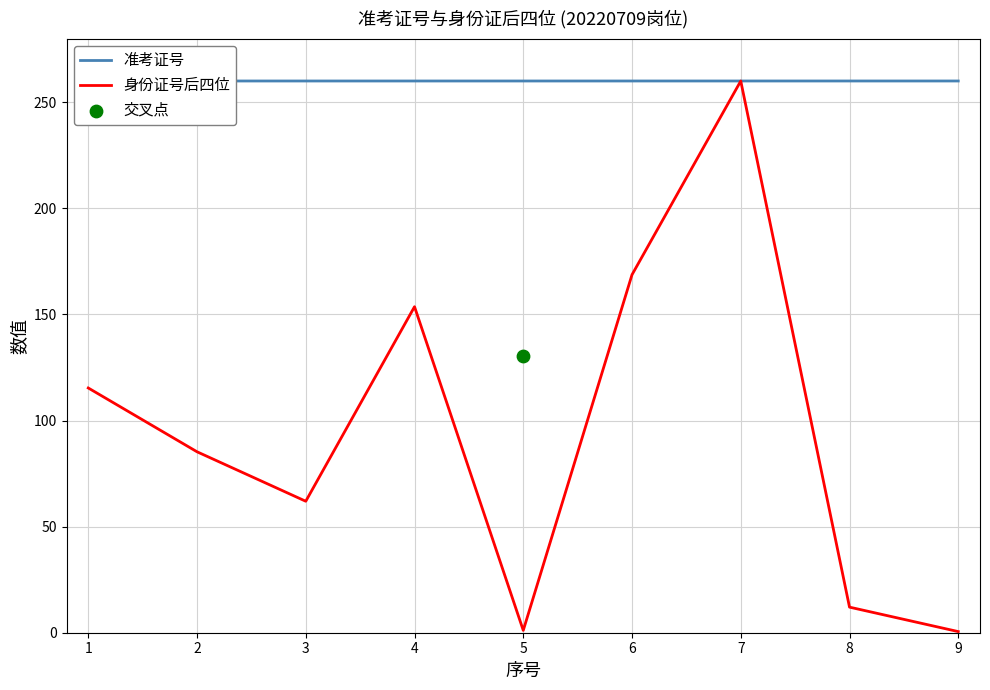

Which series reaches the maximum Y coordinate?

准考证号